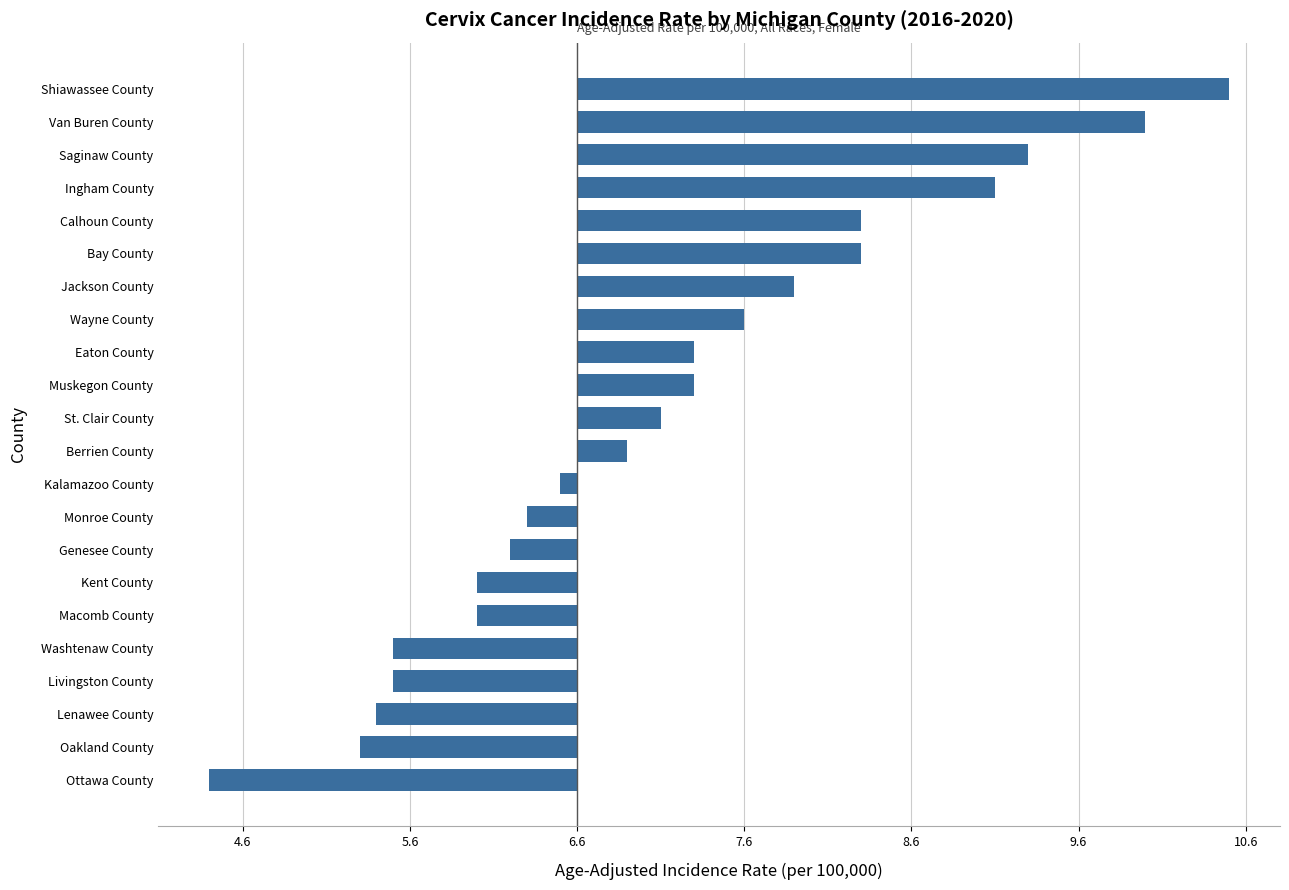

How many values are below zero?

10